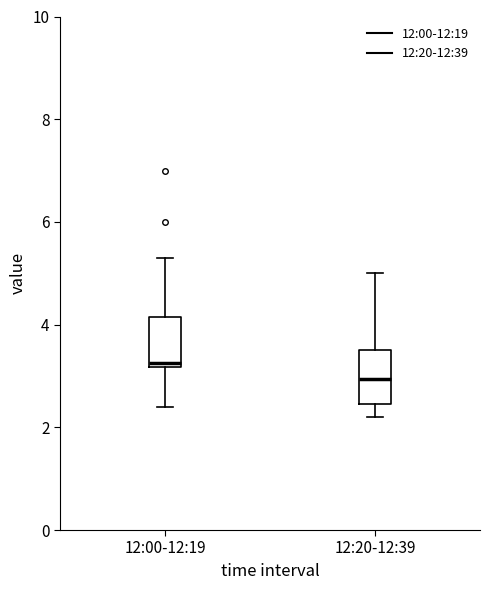

Where does the lower whisker of the box for 12:20-12:39 end on the y-axis? The values are not printed on the chart, so give them approximately, as read against the axis.

2.2